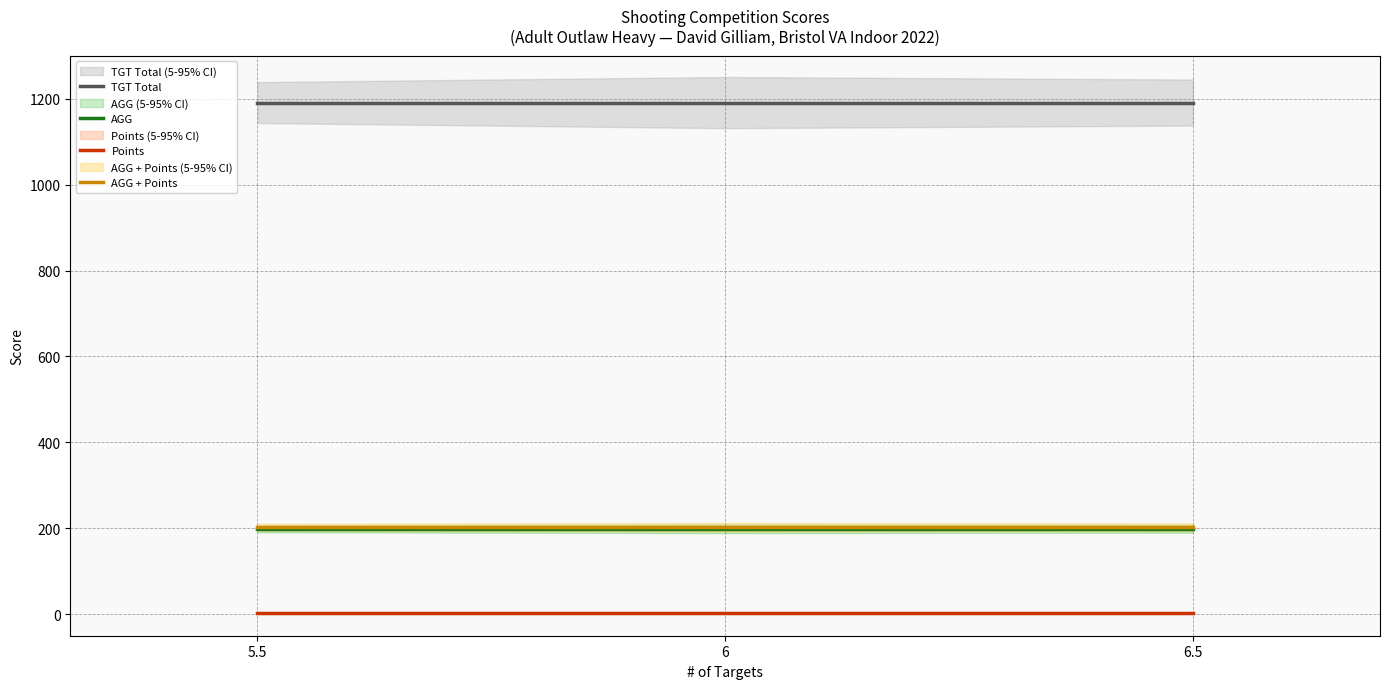

Which category has the lowest value in the AGG series?

5.5